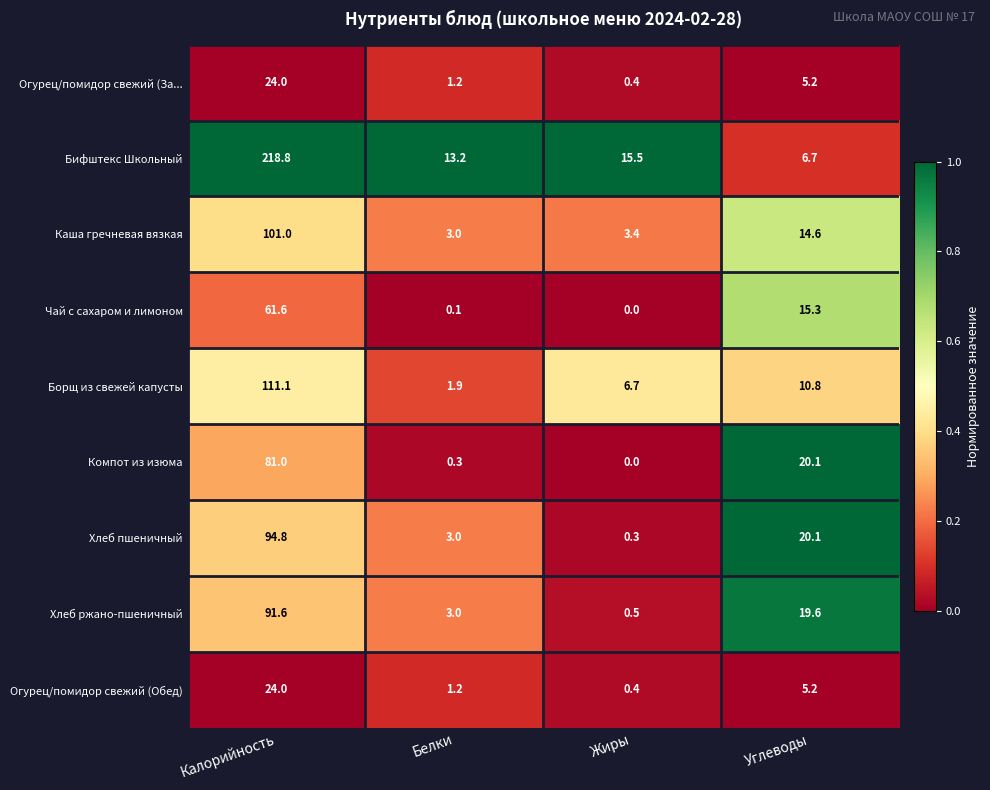

Rank the categories by Огурец/помидор свежий (За... value from lowest to highest.

Жиры, Белки, Углеводы, Калорийность